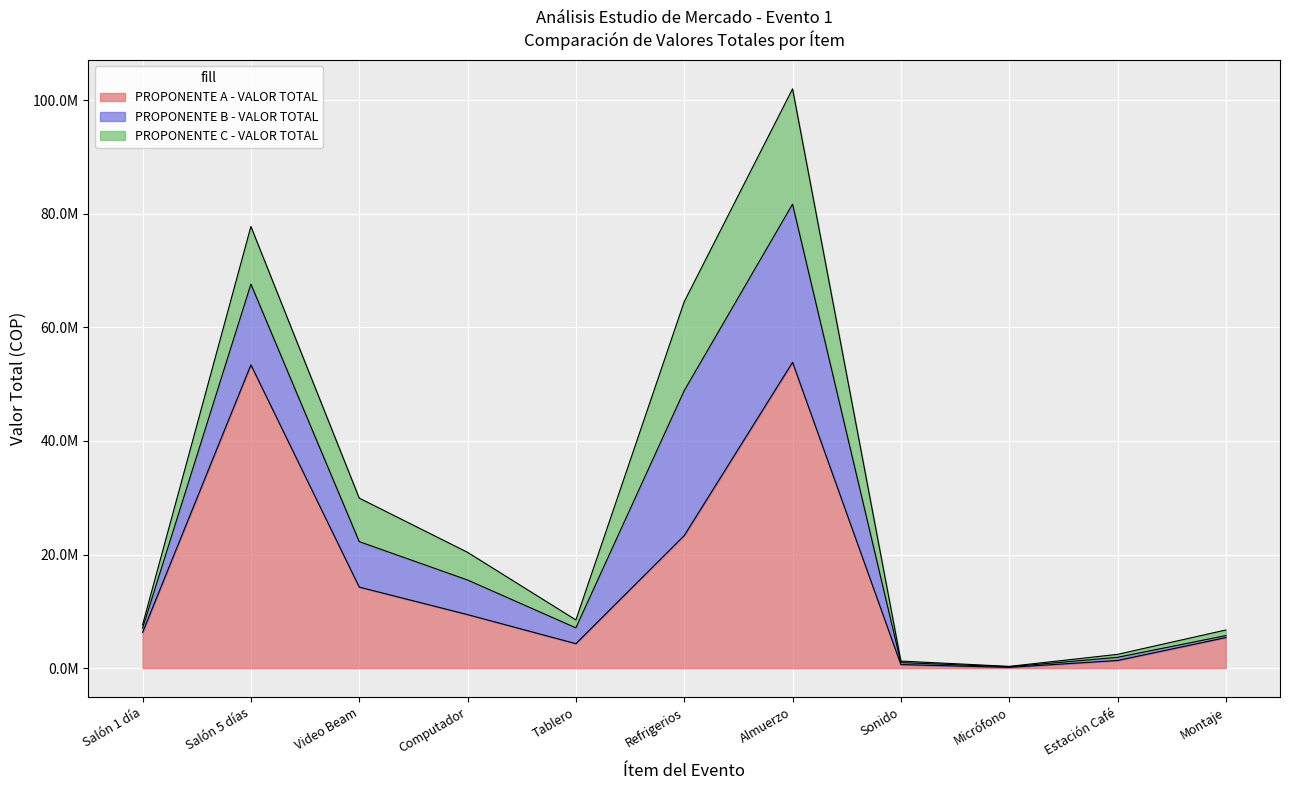

True or false: PROPONENTE C - VALOR TOTAL has a value of 10150000.0 at Salón 5 días.

True